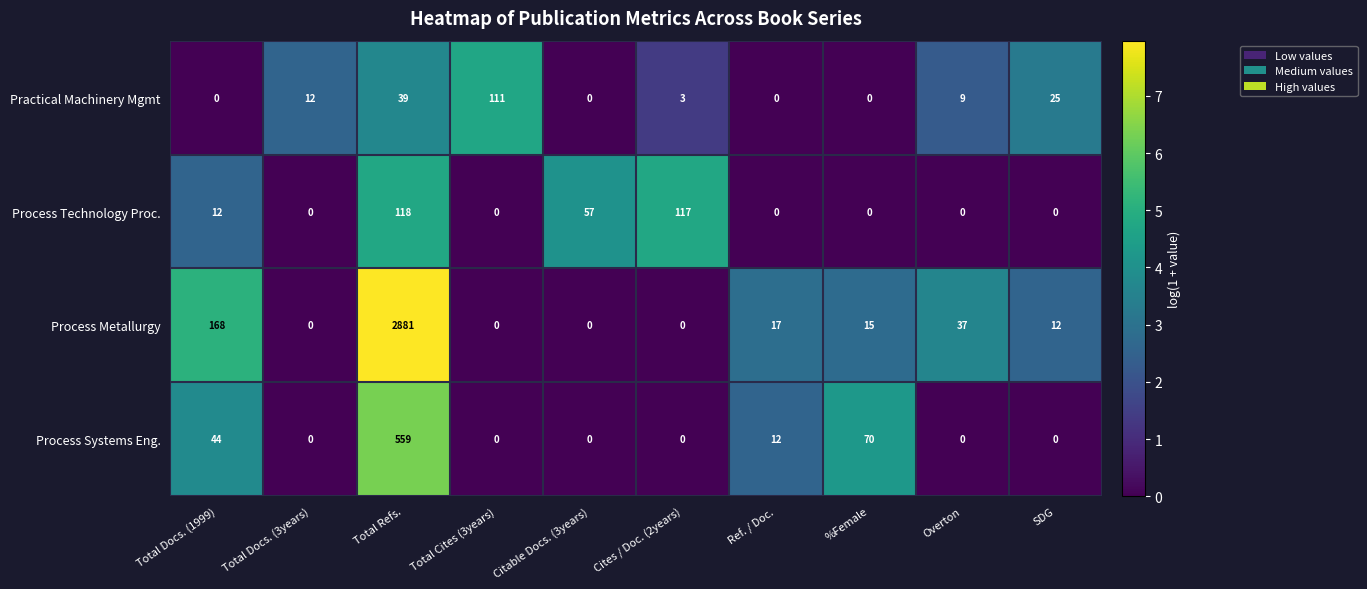

How many distinct data groups are displayed?

4